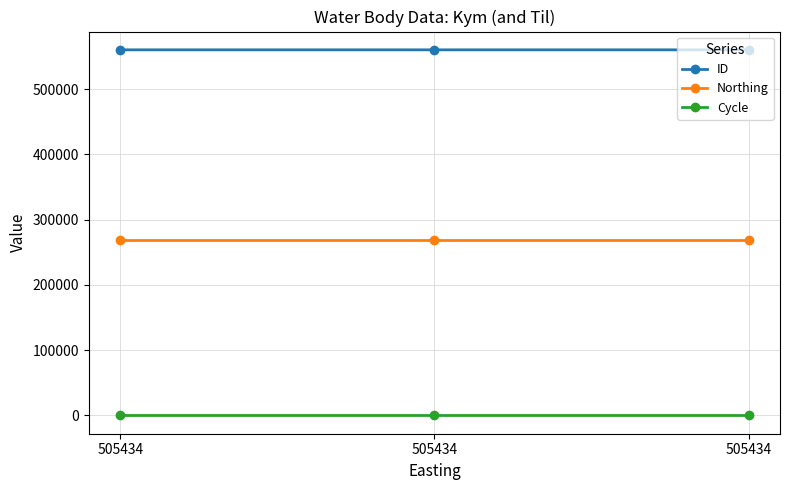

What is the spread (max minus min) of values at 505434?

560321